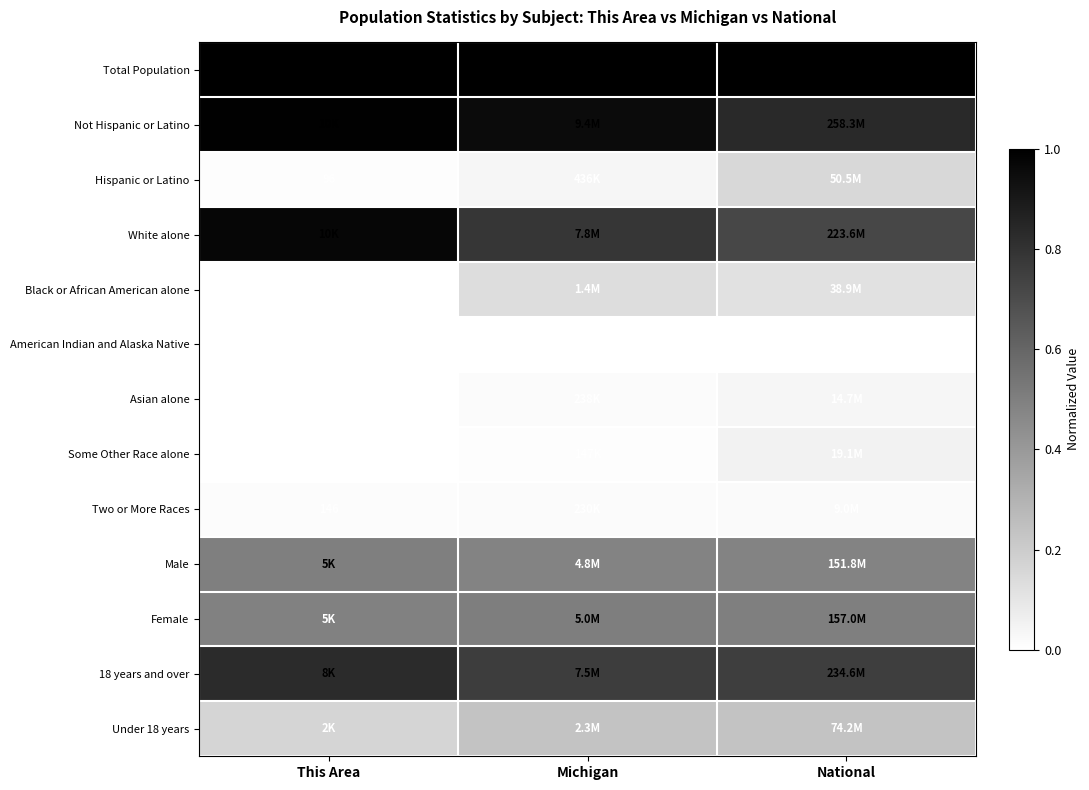

What is the difference between the highest and lowest values at This Area?

1.0